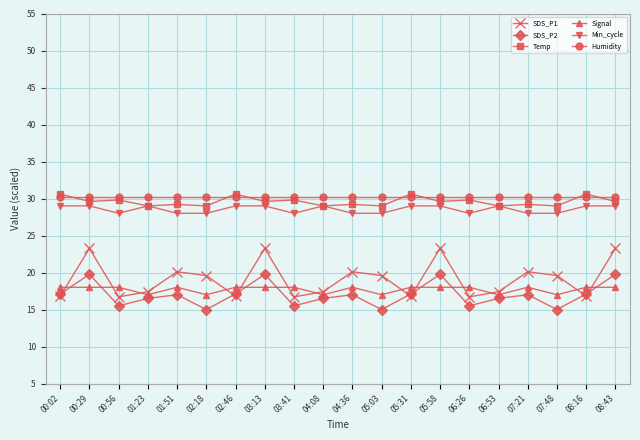

What is the smallest value displayed?

15.0